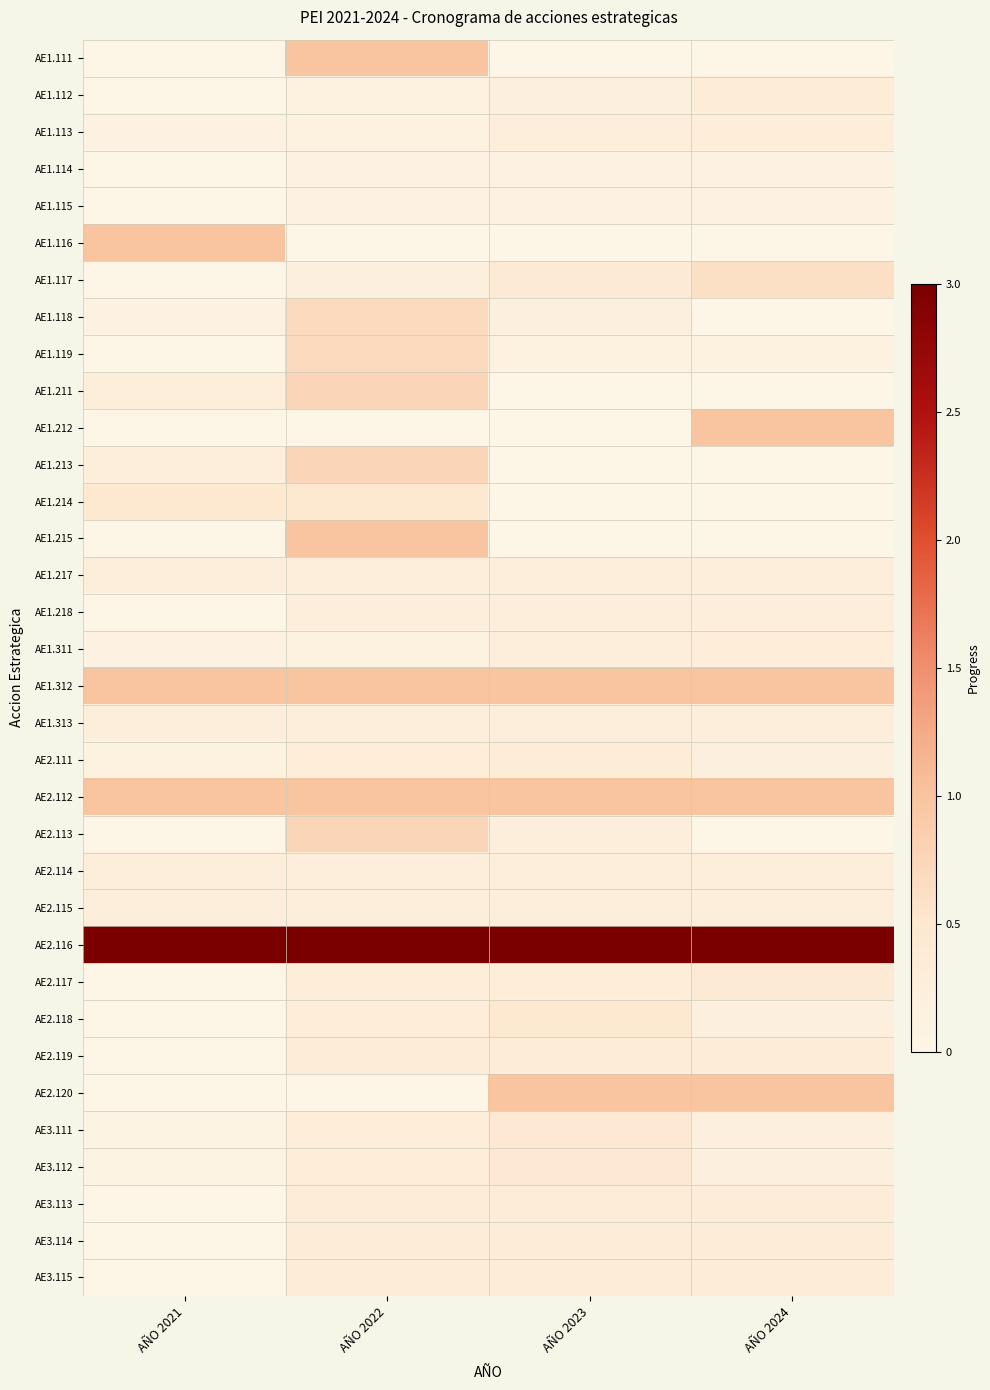

Reading left to right, what are all the values shown in this chart?

AE1.111: AÑO 2021=0.0	AÑO 2022=1.0	AÑO 2023=0.0	AÑO 2024=0.0
AE1.112: AÑO 2021=0.0	AÑO 2022=0.1	AÑO 2023=0.2	AÑO 2024=0.3
AE1.113: AÑO 2021=0.1	AÑO 2022=0.1	AÑO 2023=0.2	AÑO 2024=0.3
AE1.114: AÑO 2021=0.0	AÑO 2022=0.1	AÑO 2023=0.1	AÑO 2024=0.1
AE1.115: AÑO 2021=0.0	AÑO 2022=0.1	AÑO 2023=0.1	AÑO 2024=0.1
AE1.116: AÑO 2021=1.0	AÑO 2022=0.0	AÑO 2023=0.0	AÑO 2024=0.0
AE1.117: AÑO 2021=0.0	AÑO 2022=0.2	AÑO 2023=0.4	AÑO 2024=0.6
AE1.118: AÑO 2021=0.1	AÑO 2022=0.7	AÑO 2023=0.2	AÑO 2024=0.0
AE1.119: AÑO 2021=0.0	AÑO 2022=0.7	AÑO 2023=0.1	AÑO 2024=0.1
AE1.211: AÑO 2021=0.2	AÑO 2022=0.8	AÑO 2023=0.0	AÑO 2024=0.0
AE1.212: AÑO 2021=0.0	AÑO 2022=0.0	AÑO 2023=0.0	AÑO 2024=1.0
AE1.213: AÑO 2021=0.2	AÑO 2022=0.8	AÑO 2023=0.0	AÑO 2024=0.0
AE1.214: AÑO 2021=0.5	AÑO 2022=0.5	AÑO 2023=0.0	AÑO 2024=0.0
AE1.215: AÑO 2021=0.0	AÑO 2022=1.0	AÑO 2023=0.0	AÑO 2024=0.0
AE1.217: AÑO 2021=0.2	AÑO 2022=0.2	AÑO 2023=0.2	AÑO 2024=0.2
AE1.218: AÑO 2021=0.0	AÑO 2022=0.2	AÑO 2023=0.2	AÑO 2024=0.2
AE1.311: AÑO 2021=0.1	AÑO 2022=0.1	AÑO 2023=0.2	AÑO 2024=0.3
AE1.312: AÑO 2021=1.0	AÑO 2022=1.0	AÑO 2023=1.0	AÑO 2024=1.0
AE1.313: AÑO 2021=0.2	AÑO 2022=0.2	AÑO 2023=0.2	AÑO 2024=0.2
AE2.111: AÑO 2021=0.1	AÑO 2022=0.3	AÑO 2023=0.3	AÑO 2024=0.2
AE2.112: AÑO 2021=1.0	AÑO 2022=1.0	AÑO 2023=1.0	AÑO 2024=1.0
AE2.113: AÑO 2021=0.0	AÑO 2022=0.8	AÑO 2023=0.2	AÑO 2024=0.0
AE2.114: AÑO 2021=0.2	AÑO 2022=0.2	AÑO 2023=0.2	AÑO 2024=0.2
AE2.115: AÑO 2021=0.2	AÑO 2022=0.2	AÑO 2023=0.2	AÑO 2024=0.2
AE2.116: AÑO 2021=3.0	AÑO 2022=3.0	AÑO 2023=3.0	AÑO 2024=3.0
AE2.117: AÑO 2021=0.0	AÑO 2022=0.3	AÑO 2023=0.3	AÑO 2024=0.4
AE2.118: AÑO 2021=0.0	AÑO 2022=0.3	AÑO 2023=0.5	AÑO 2024=0.2
AE2.119: AÑO 2021=0.0	AÑO 2022=0.3	AÑO 2023=0.3	AÑO 2024=0.3
AE2.120: AÑO 2021=0.0	AÑO 2022=0.0	AÑO 2023=1.0	AÑO 2024=1.0
AE3.111: AÑO 2021=0.1	AÑO 2022=0.3	AÑO 2023=0.4	AÑO 2024=0.2
AE3.112: AÑO 2021=0.1	AÑO 2022=0.3	AÑO 2023=0.4	AÑO 2024=0.2
AE3.113: AÑO 2021=0.0	AÑO 2022=0.3	AÑO 2023=0.3	AÑO 2024=0.3
AE3.114: AÑO 2021=0.0	AÑO 2022=0.3	AÑO 2023=0.3	AÑO 2024=0.3
AE3.115: AÑO 2021=0.0	AÑO 2022=0.3	AÑO 2023=0.3	AÑO 2024=0.3